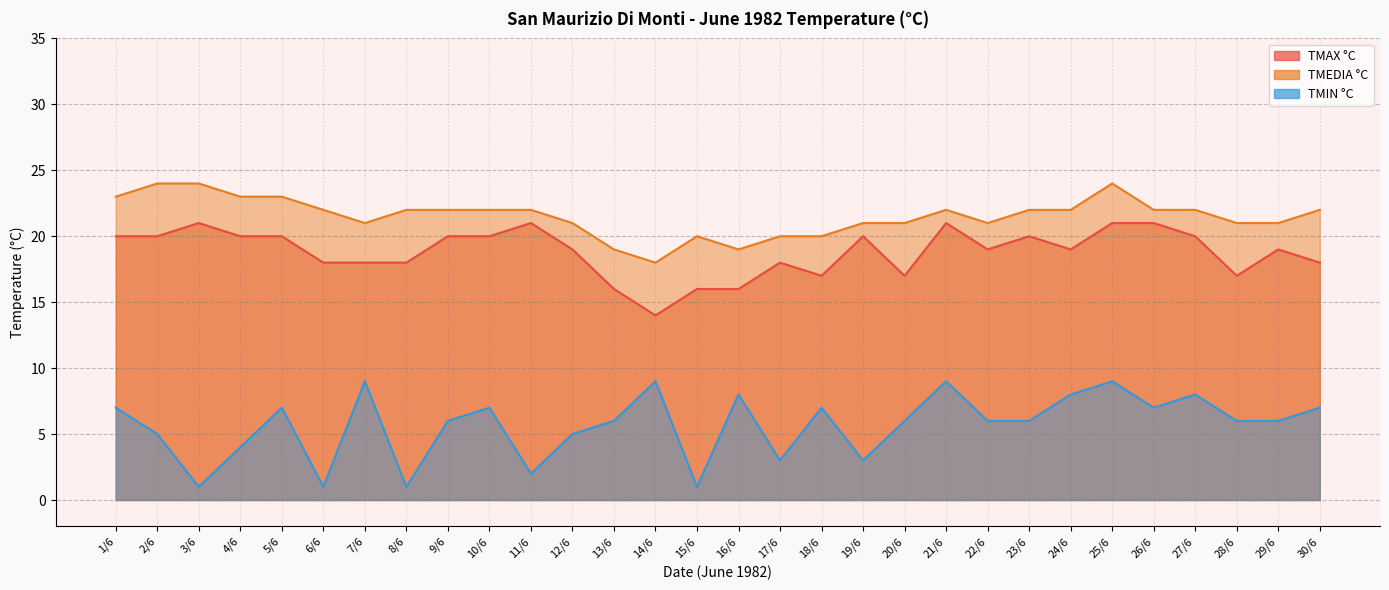

True or false: TMIN °C has a value of 14 at 24/6.

False